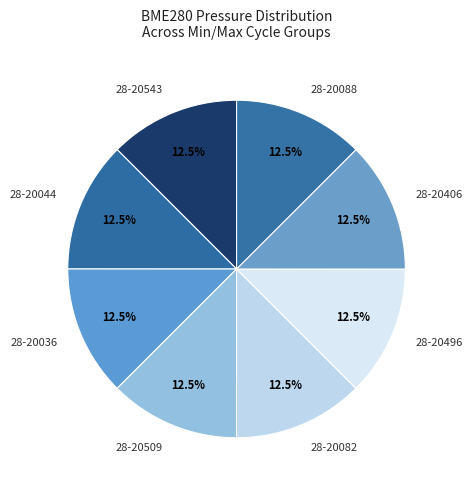

Is the sum of 28-20082 and 28-20496 greater than half?

No